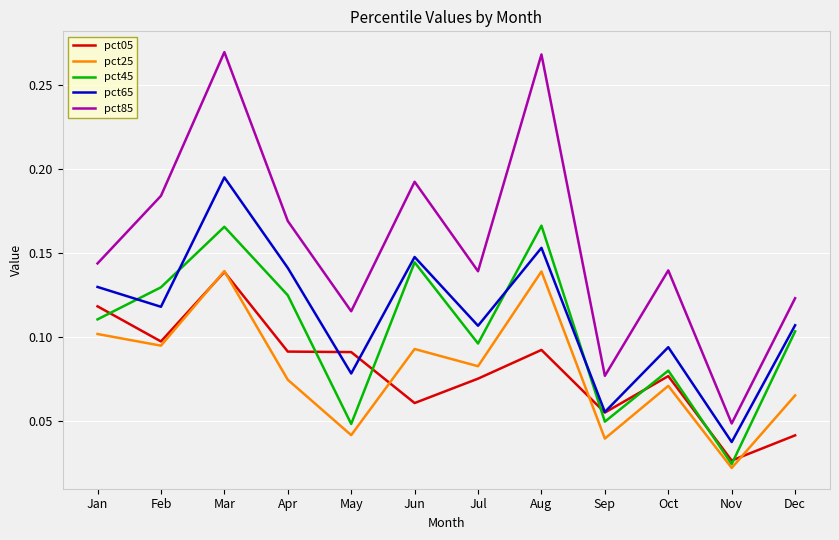

True or false: pct25 and pct05 intersect in this chart.

True